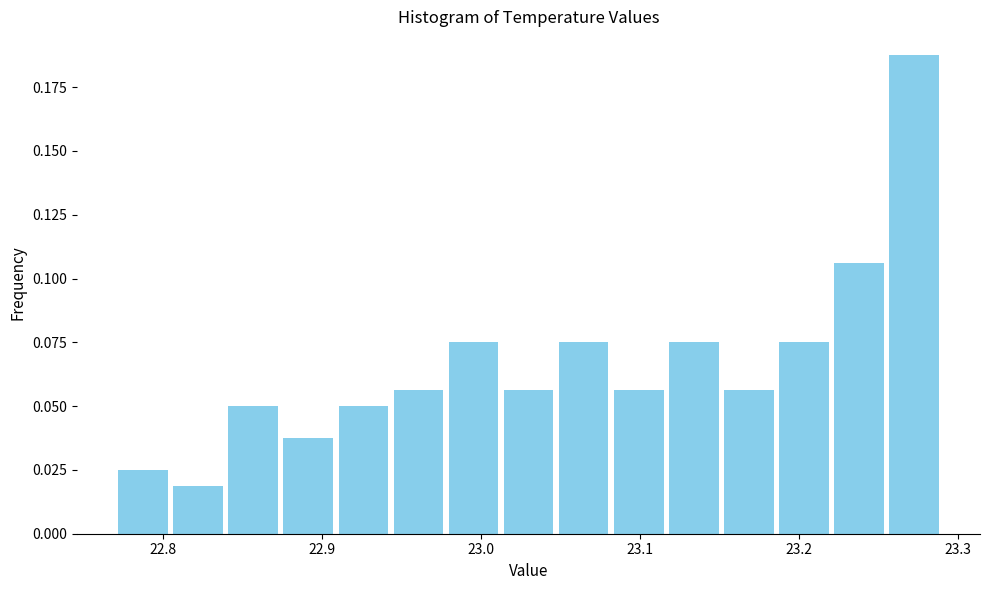

Around what value on the x-axis is the tallest bar? Give the approximate position of its centre, as read against the axis.

23.27